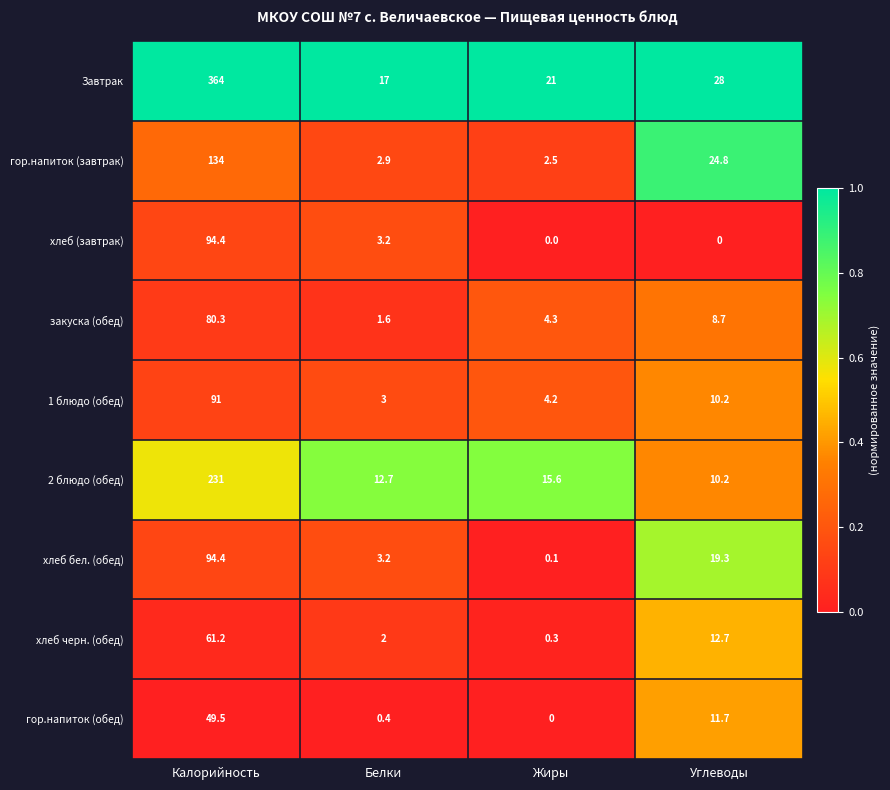

What is the difference between the second highest and second lowest values in the гор.напиток (обед) series?

11.3